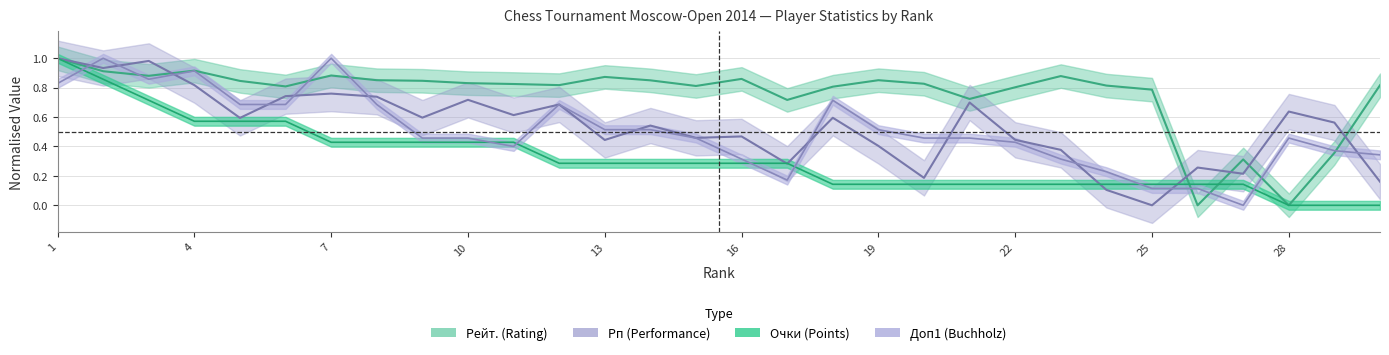

What is the maximum value shown in the chart?

1.0